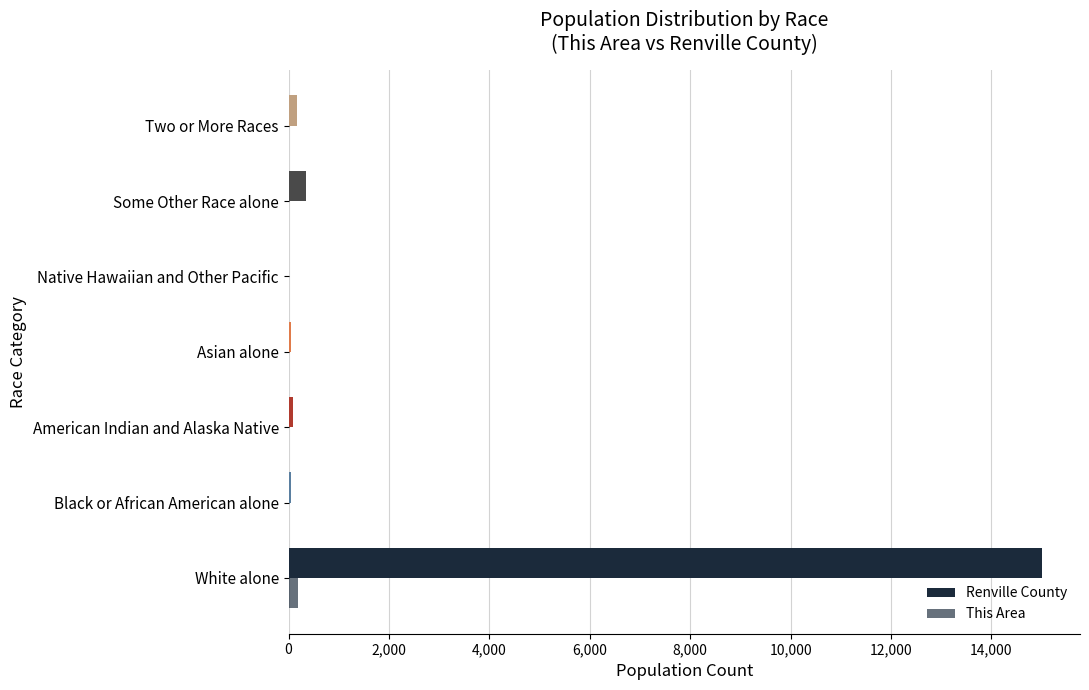

Which series has the largest total across all categories?

Renville County